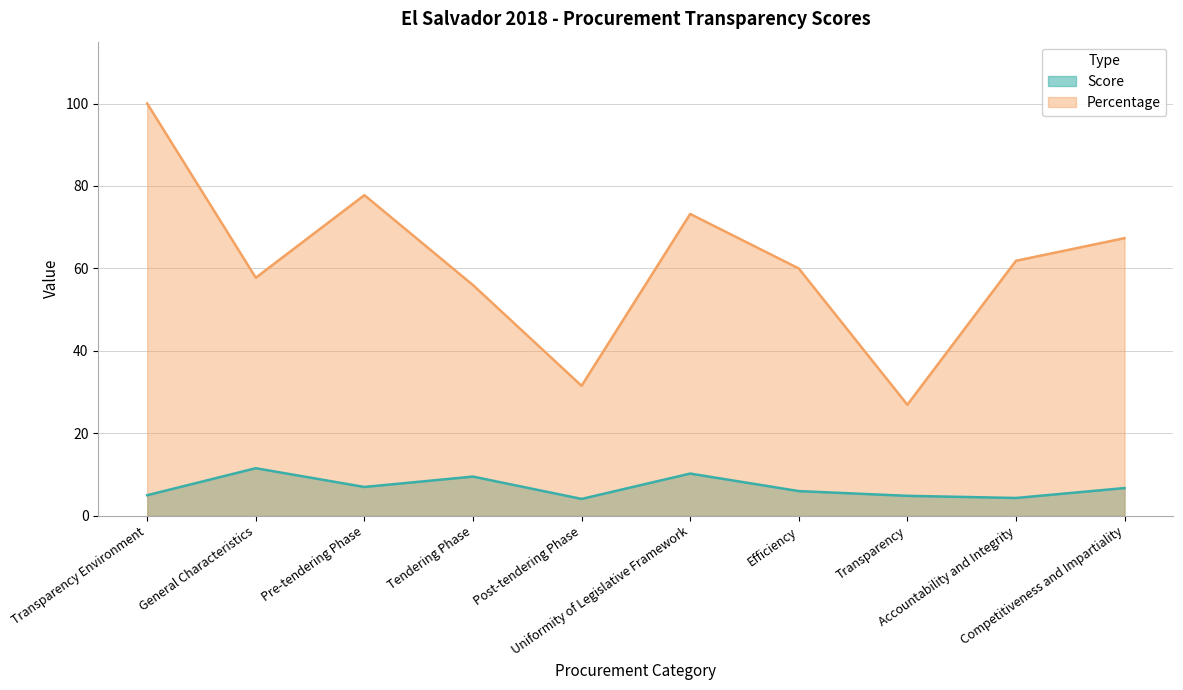

At which category is the sum across all series the highest?

Transparency Environment